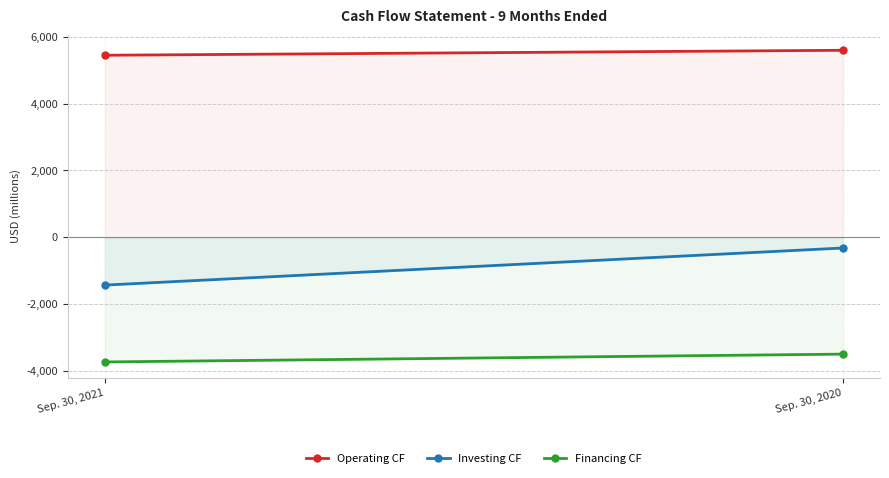

At Sep. 30, 2021, list the series in order from largest to smallest.

Operating CF, Investing CF, Financing CF